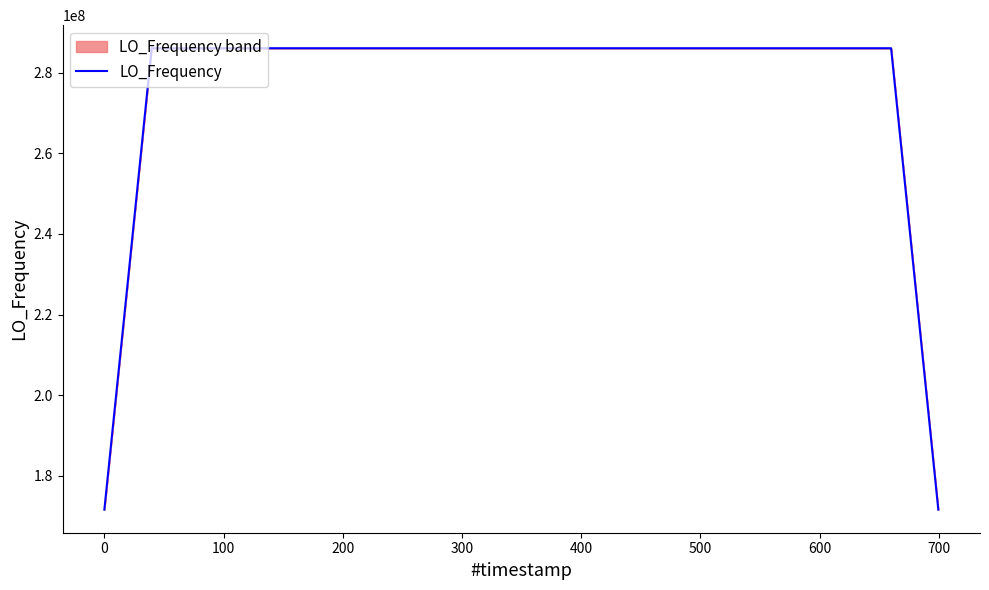

What is the highest value of the LO_Frequency series?

286046998.9